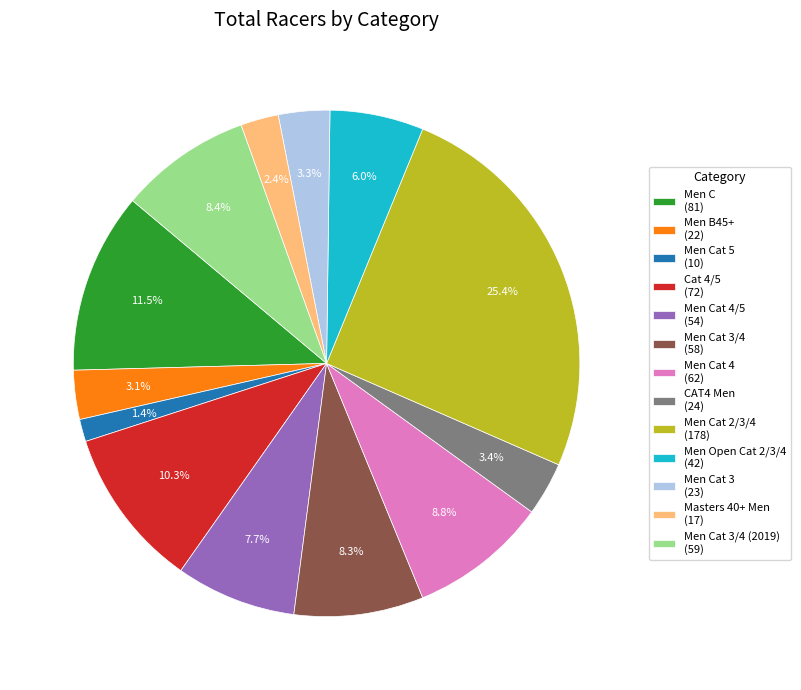

To the nearest percent, what is the difference between the largest and smallest slice percentages?

24%